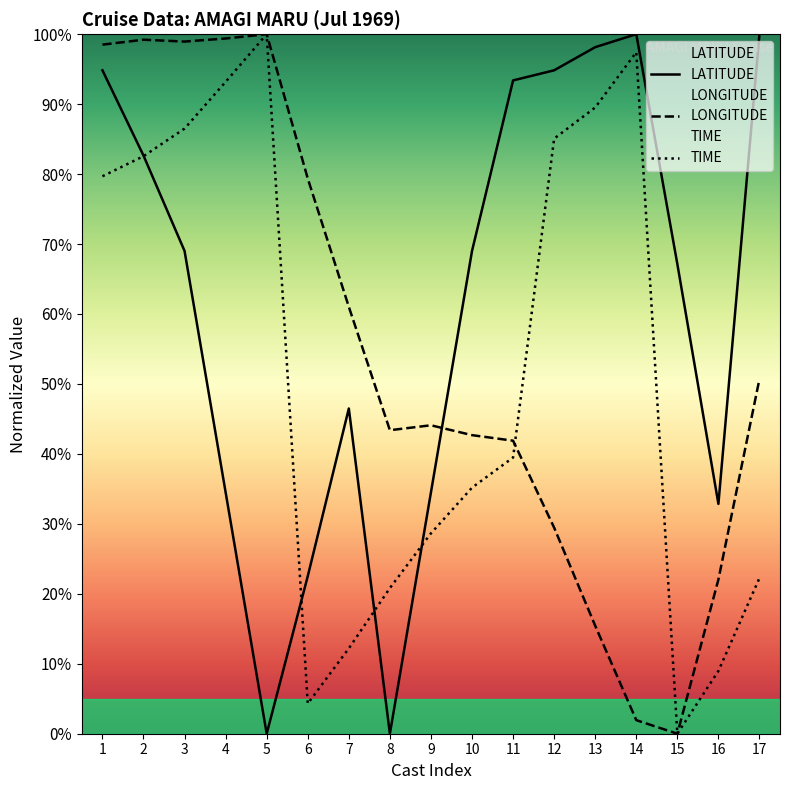

Between which two adjacent categories do LATITUDE and LONGITUDE first intersect?

9 and 10